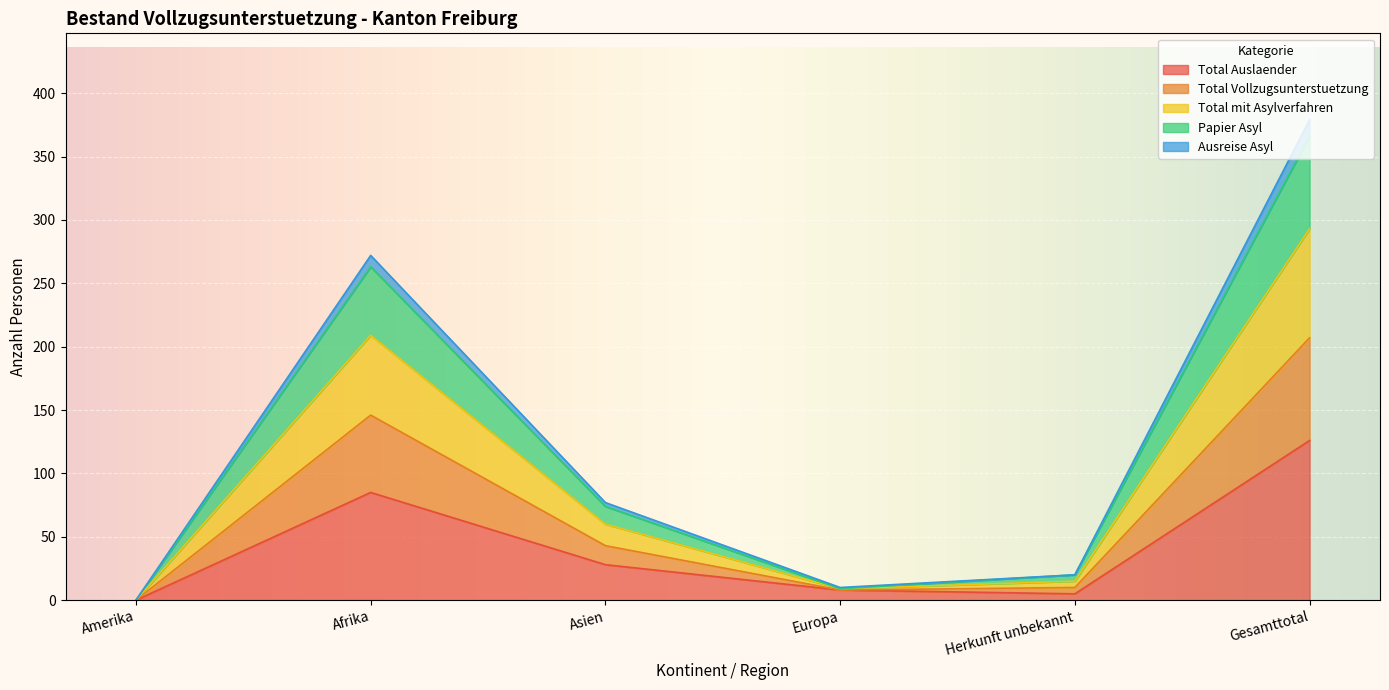

At how many categories does at least one series exceed 171?

2